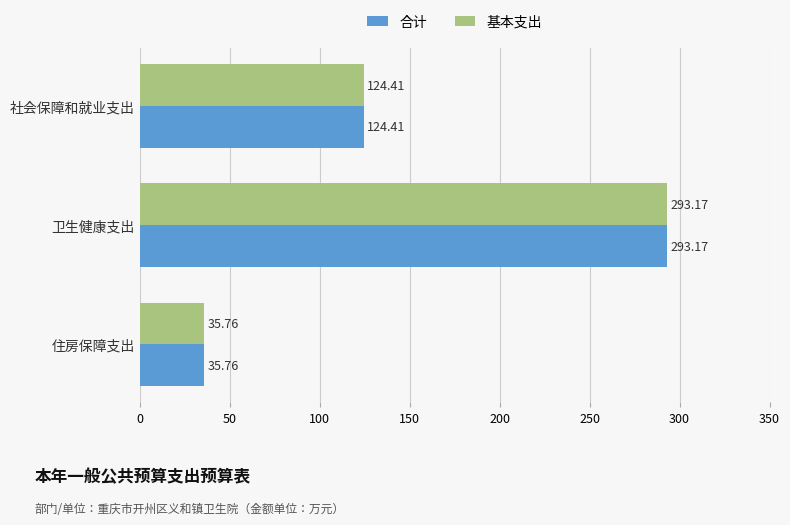

What is the sum of the 合计 values at 卫生健康支出 and 社会保障和就业支出?

417.6